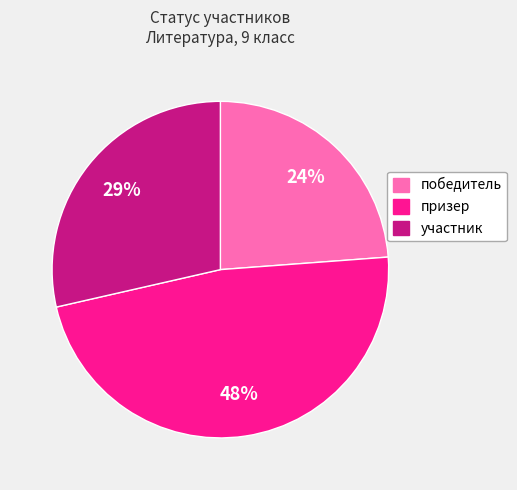

Count the number of slices in the pie.

3